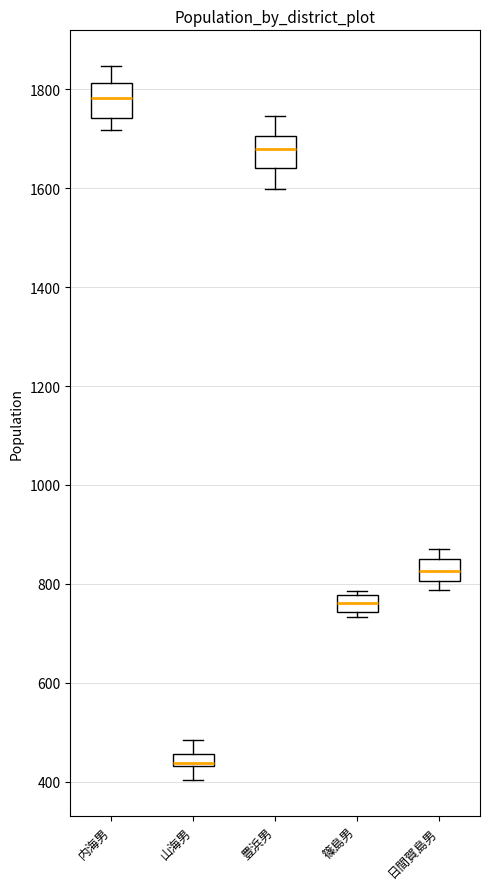

Where does the upper whisker of the box for 豊浜男 end on the y-axis? The values are not printed on the chart, so give them approximately, as read against the axis.

1740